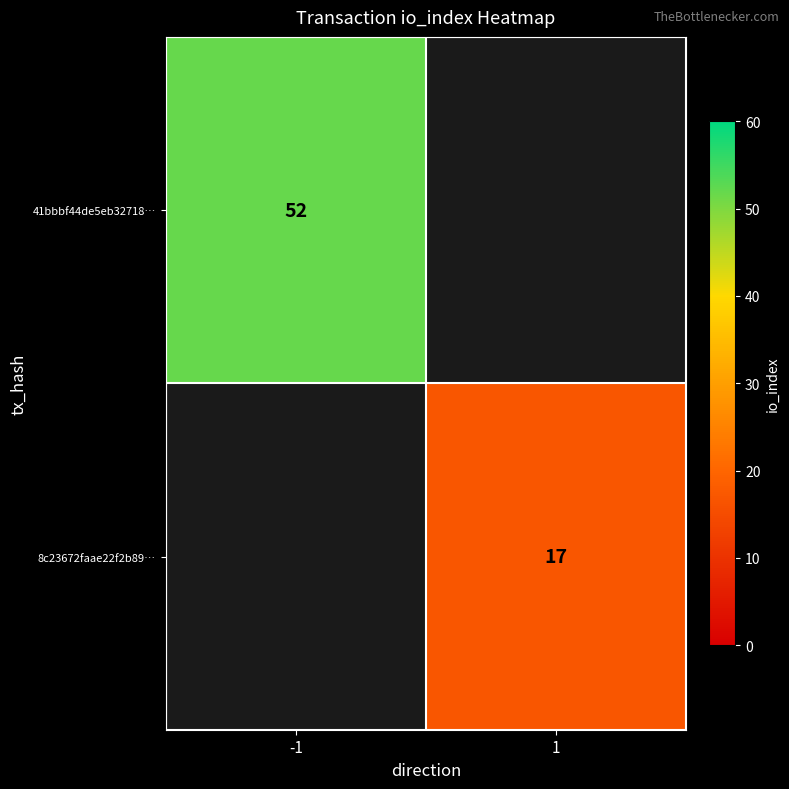

True or false: 8c23672faae22f2b89… has a value of 24 at 1.

False